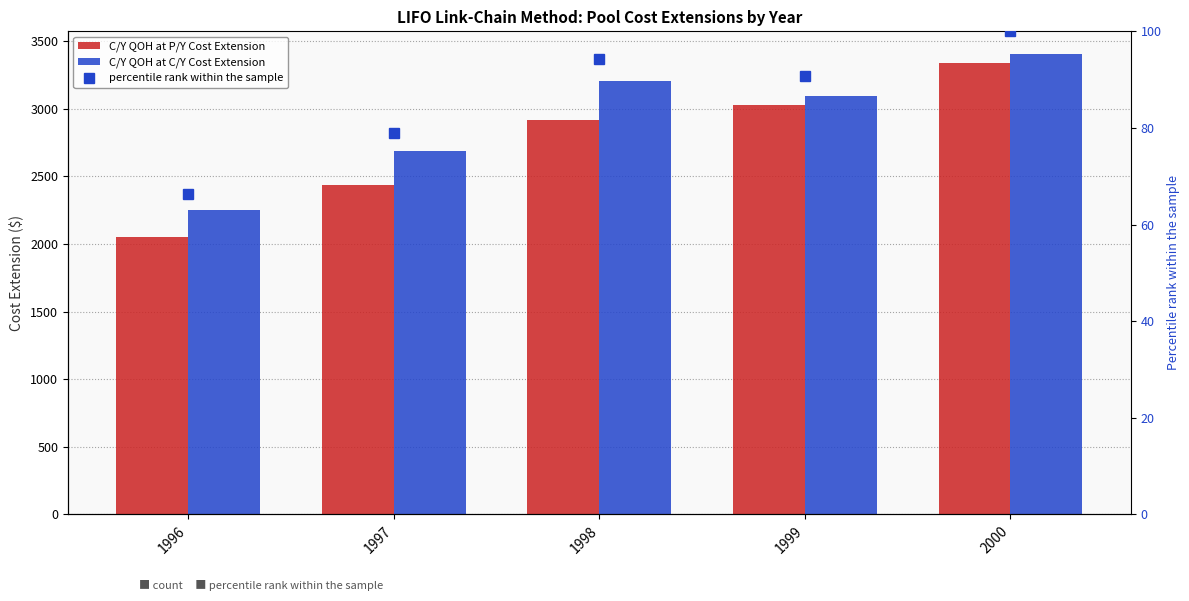

How many data points in C/Y QOH at P/Y Cost Extension are less than 2914?

2